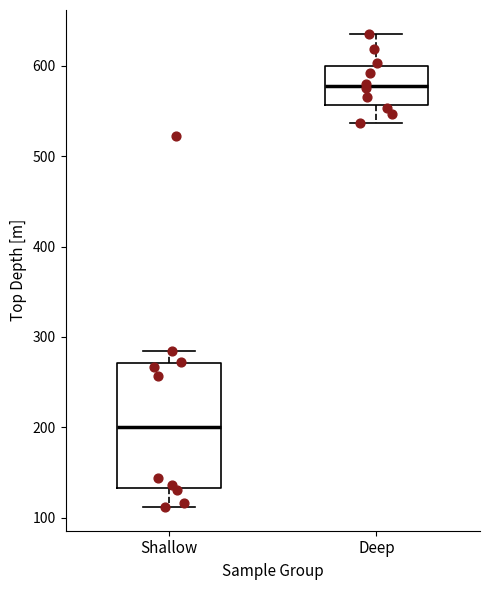

Which box is the tallest, from its lower edge to its upper edge?

Shallow